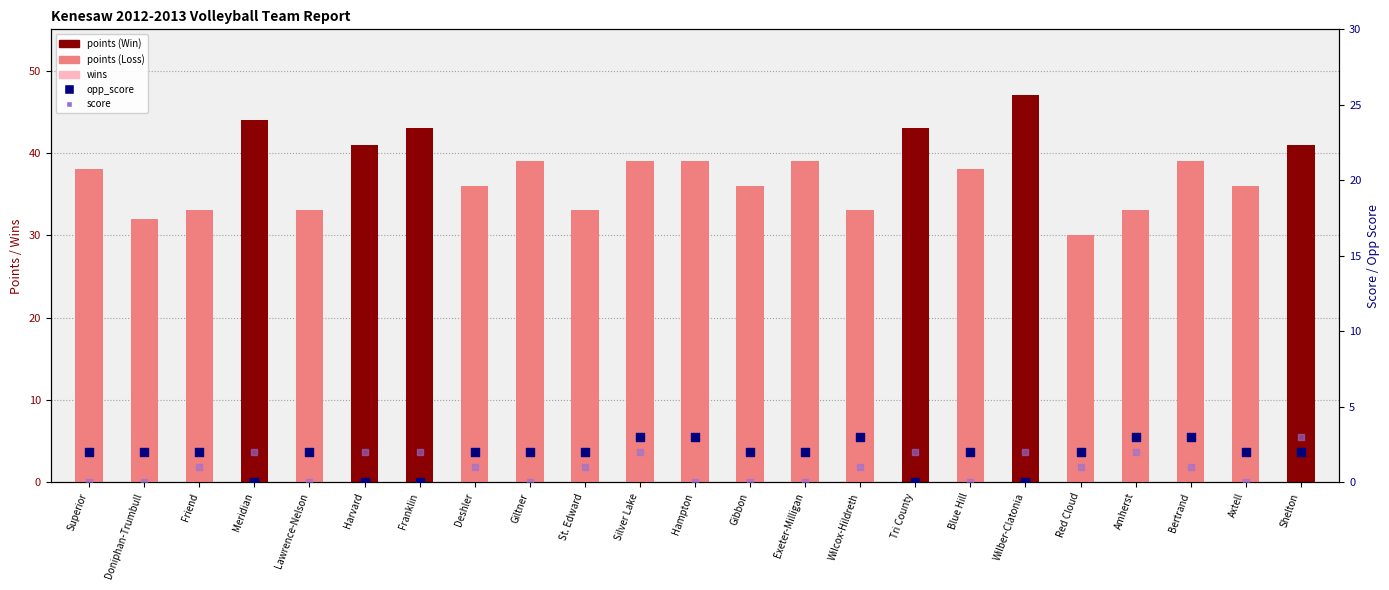

At which category is the sum across all series the highest?

Giltner